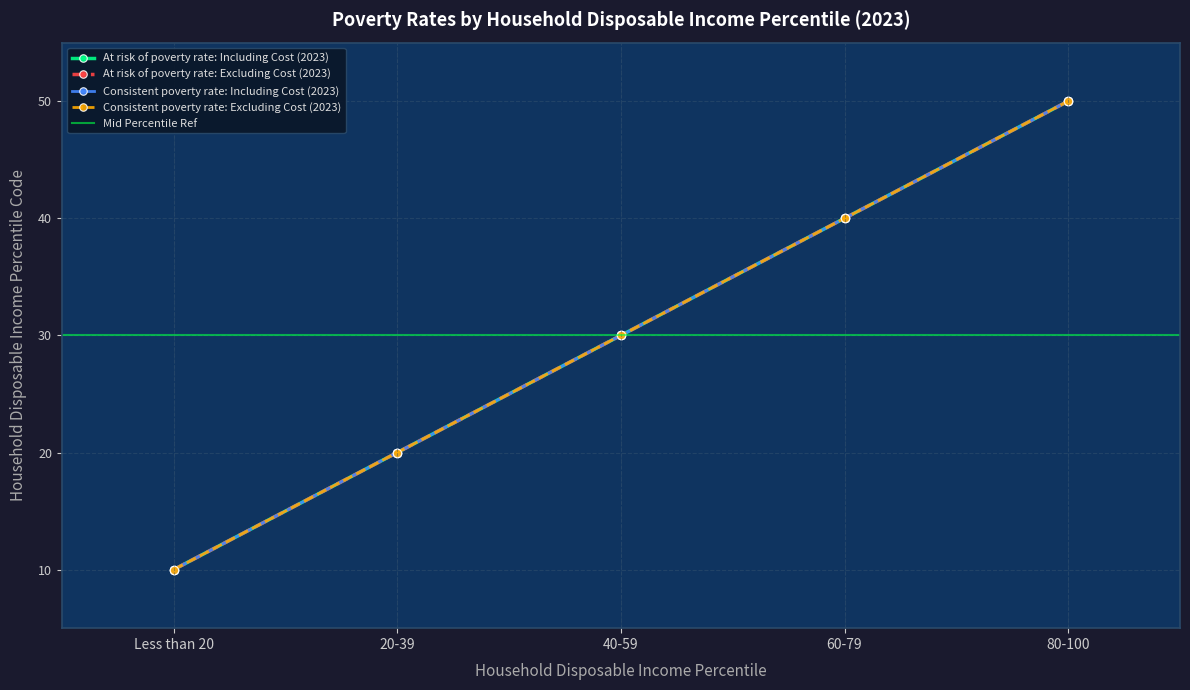

Which series has the largest range (max minus min)?

At risk of poverty rate: Including Cost (2023)